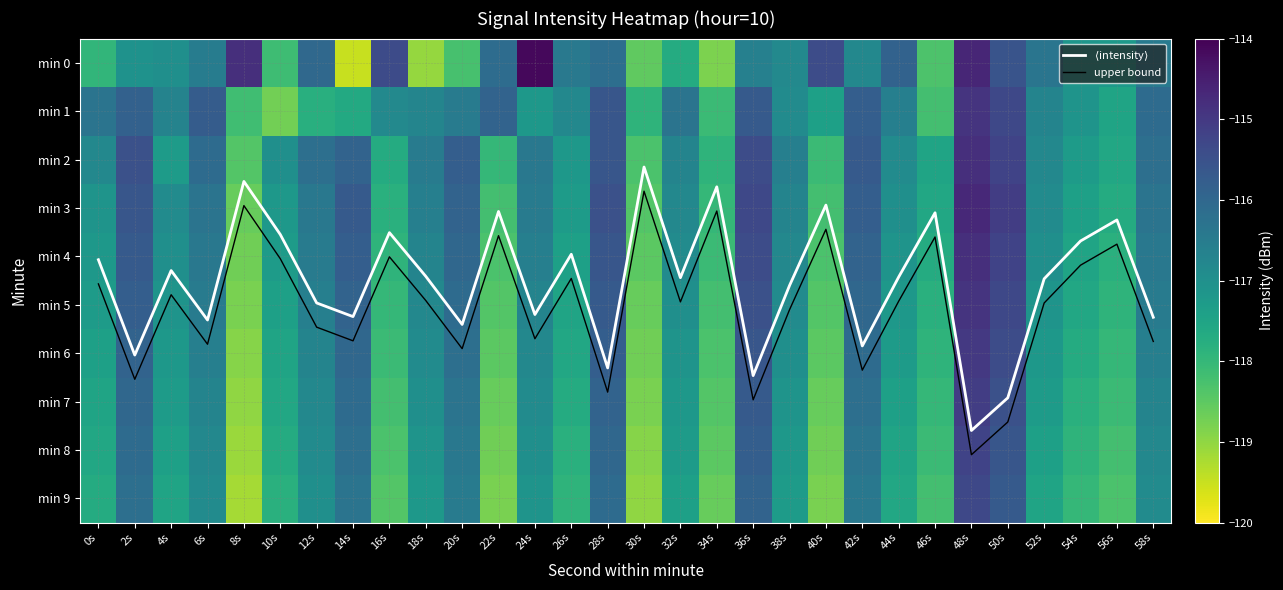

At which label is min 6 closest to -116?

14s